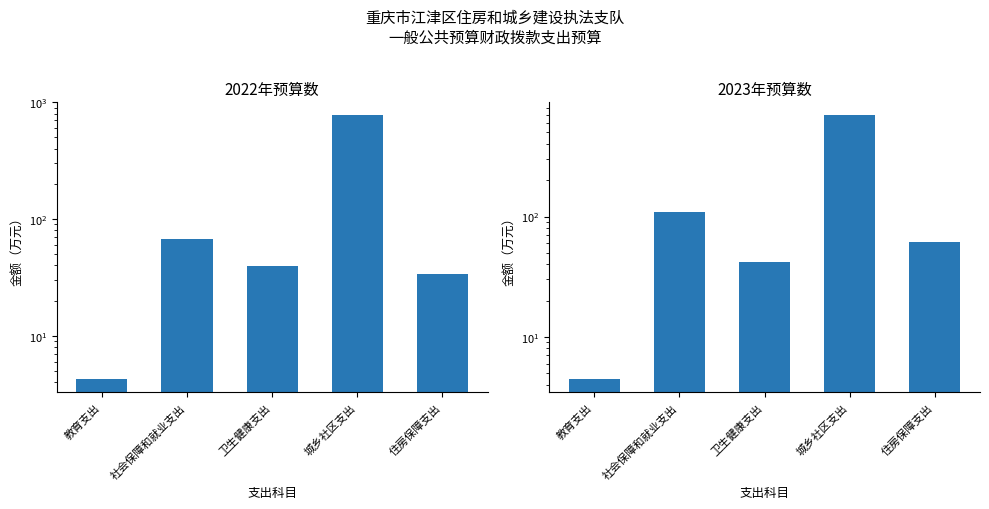

True or false: 2022年预算数 has a value of 59.6 at 住房保障支出.

False